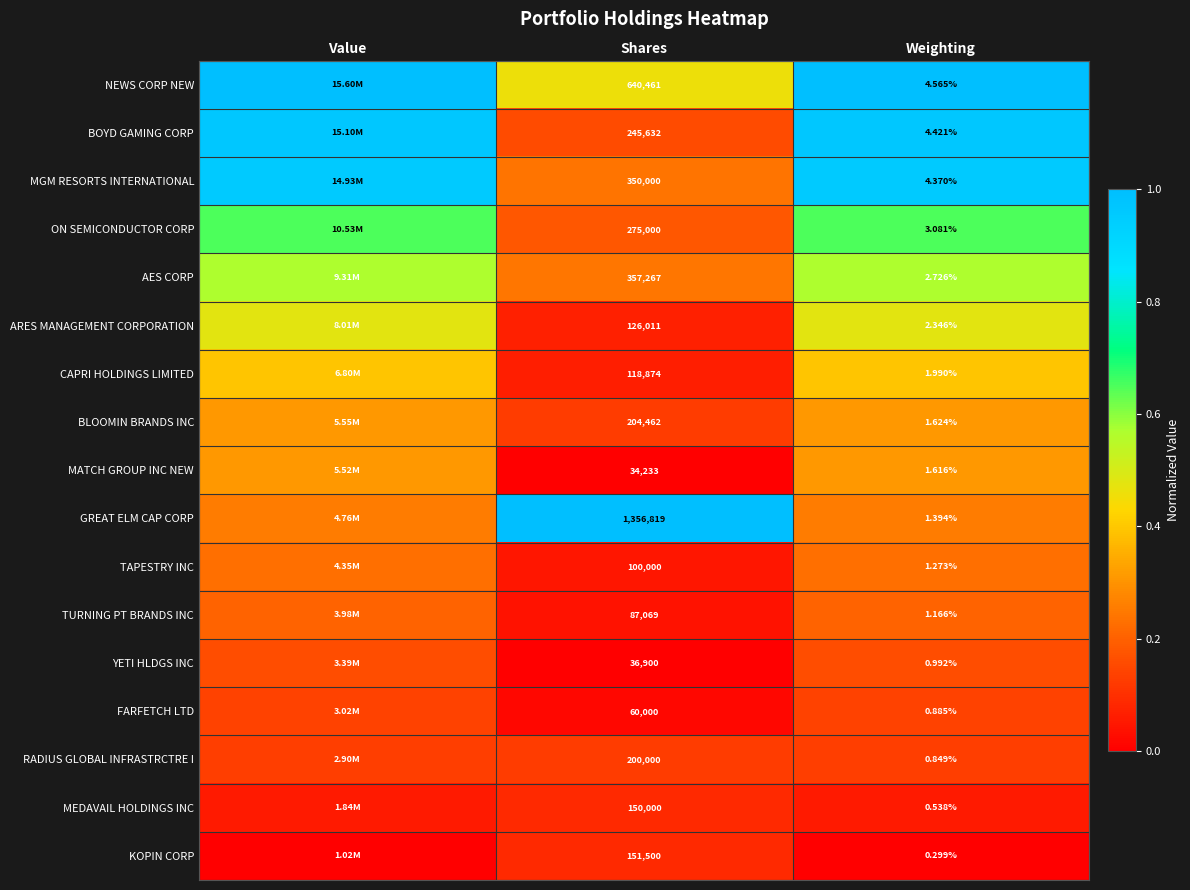

Which series changed the most between Shares and Weighting?

GREAT ELM CAP CORP